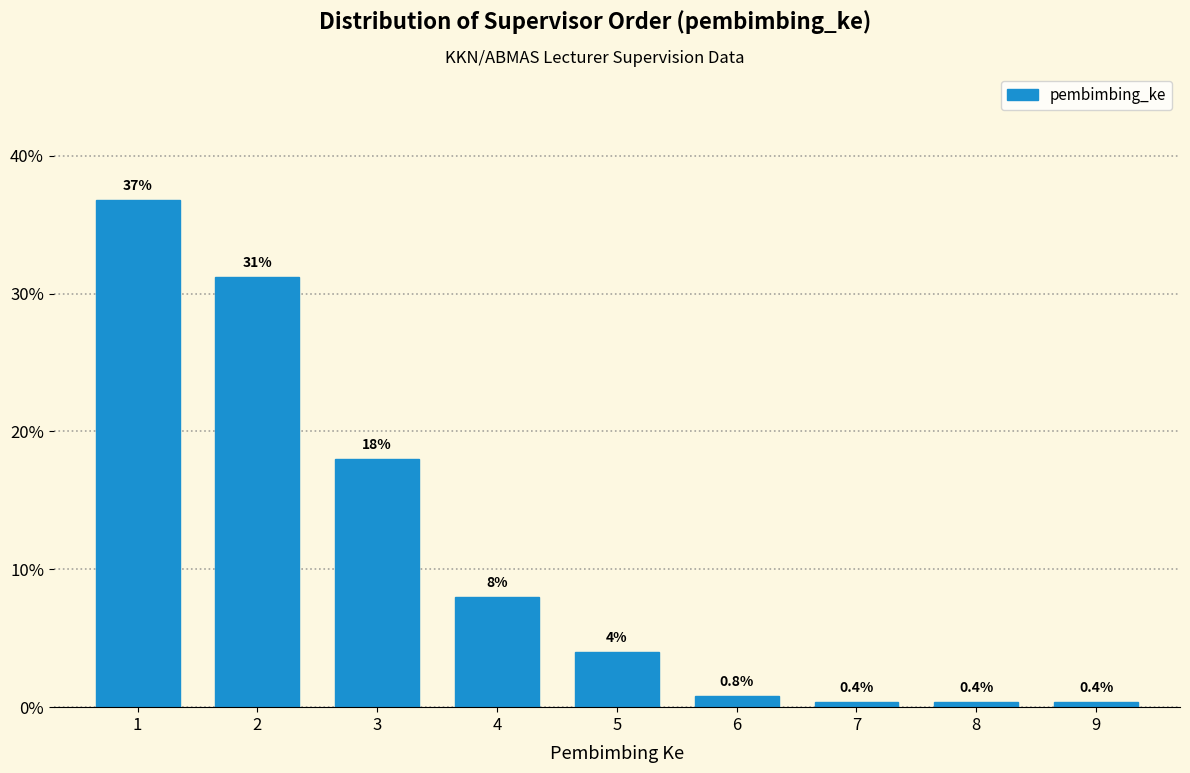

Reading left to right, list all the values displayed in this chart.

36.8	31.2	18.0	8.0	4.0	0.8	0.4	0.4	0.4